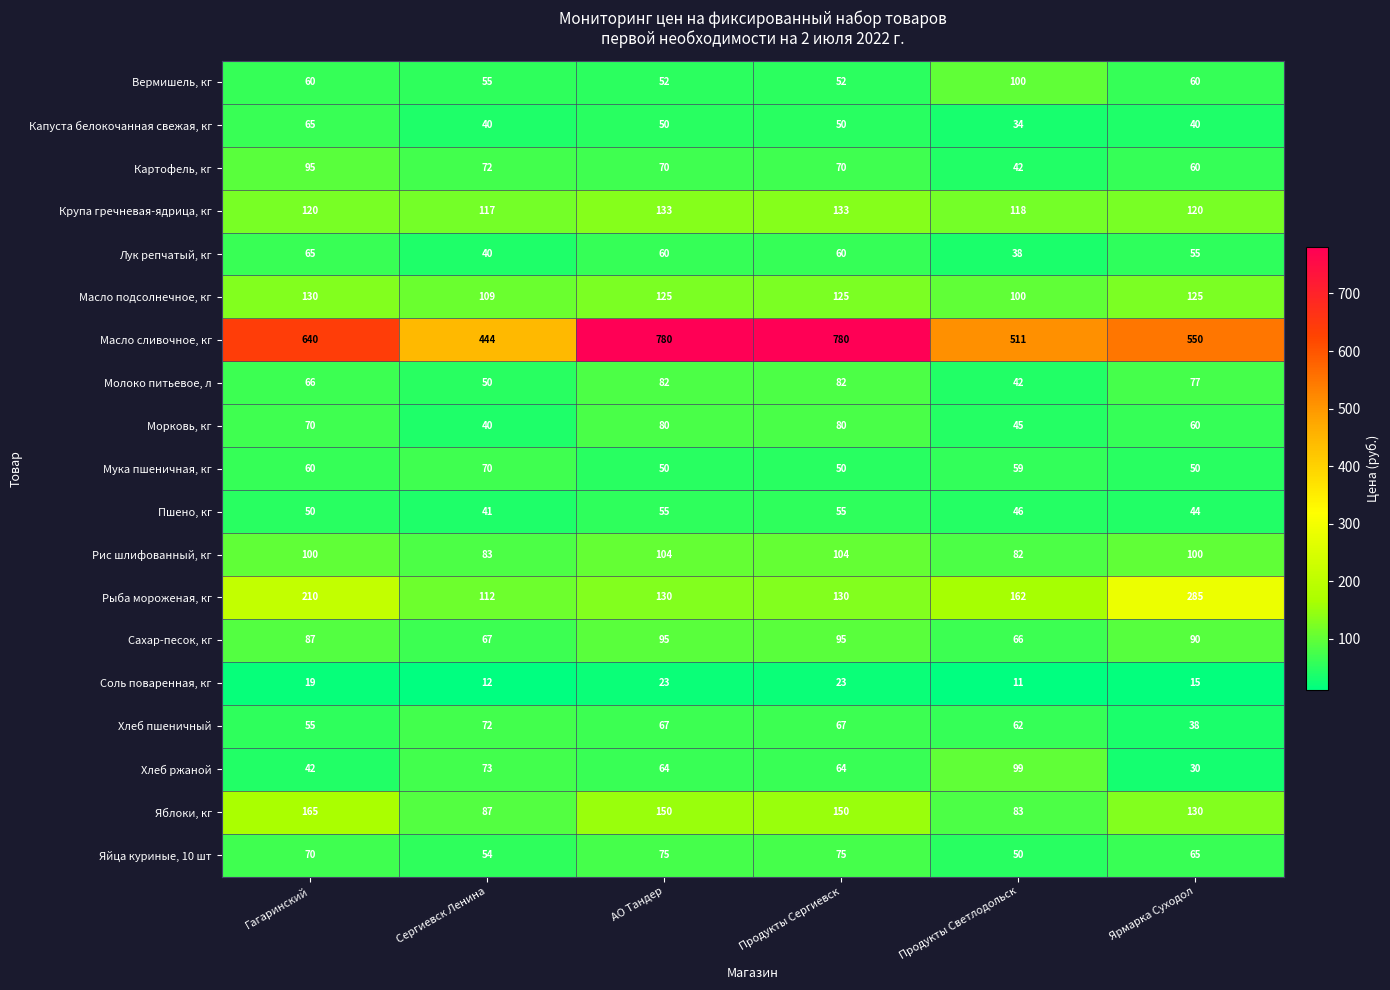

At how many categories does at least one series exceed 375?

6